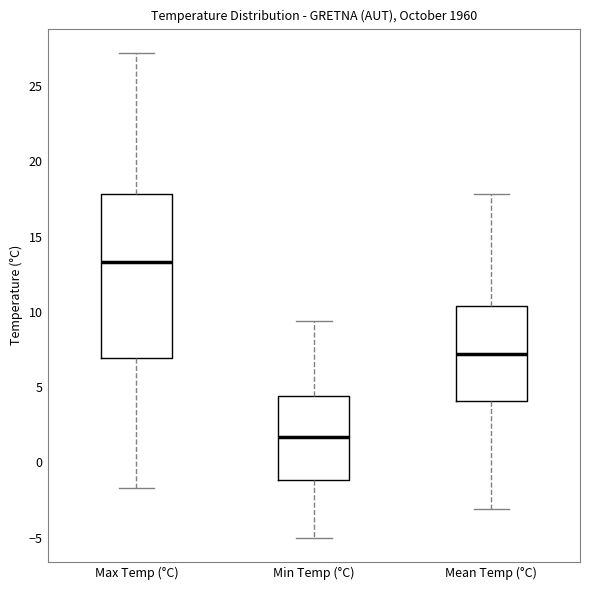

Reading left to right, transcribe this box plot: for each box, give where its median line is, the range the box spans, and where its two whiskers end, as read against the y-axis. The values are not printed on the chart, so give them approximately, as read against the axis.

Max Temp (°C): median 13.5, box 7.0 to 18.0, whiskers -1.5 to 27.0
Min Temp (°C): median 1.5, box -1.0 to 4.5, whiskers -5.0 to 9.5
Mean Temp (°C): median 7.0, box 4.0 to 10.5, whiskers -3.0 to 18.0